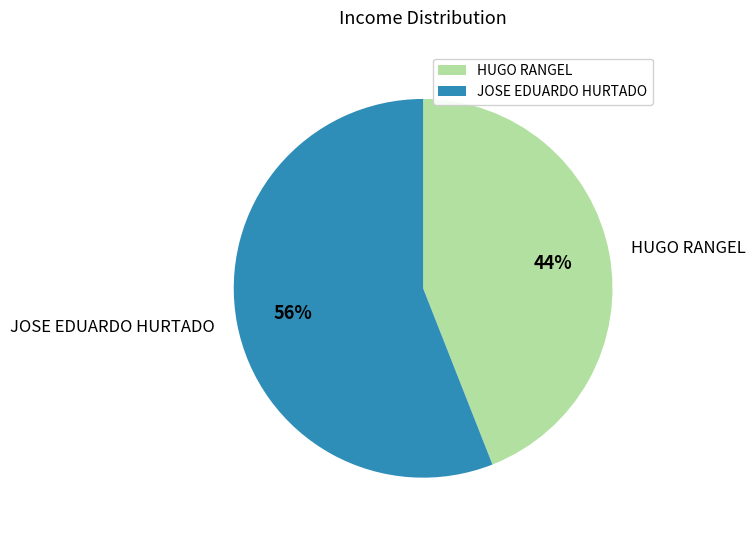

The JOSE EDUARDO HURTADO slice represents 64% of the pie. True or false?

False